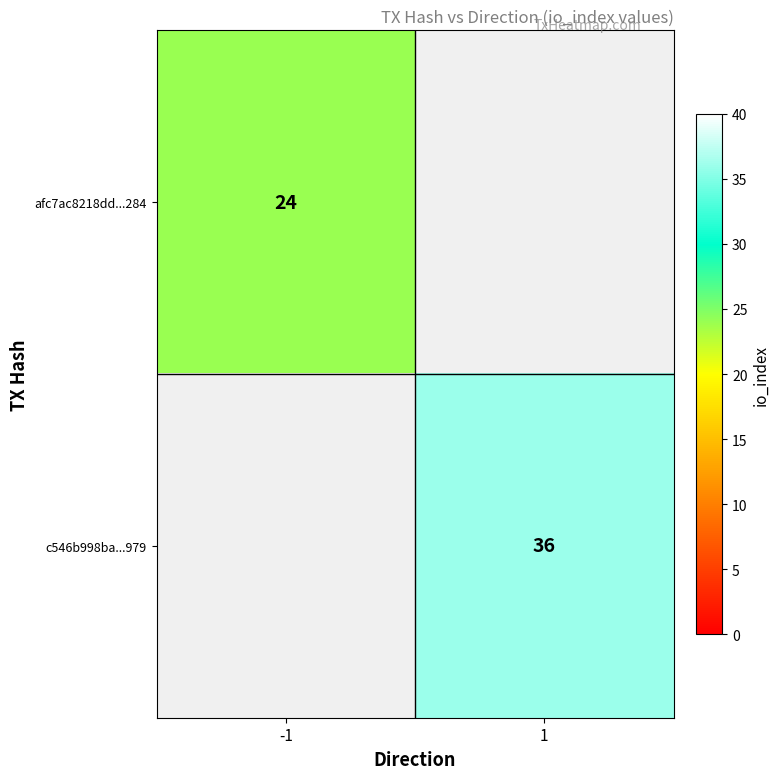

Is it true that afc7ac8218dd...284 equals 14 at -1?

False